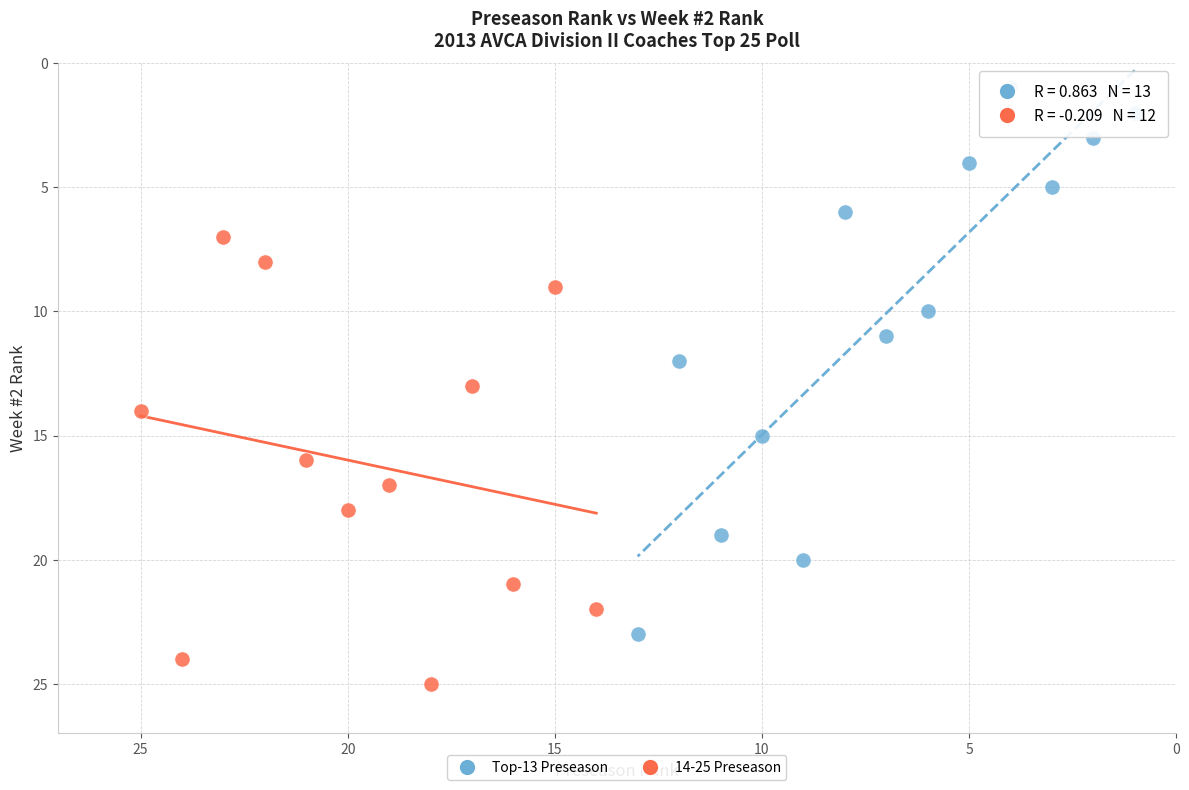

Which series has the widest spread of Y values?

Top-13 Preseason